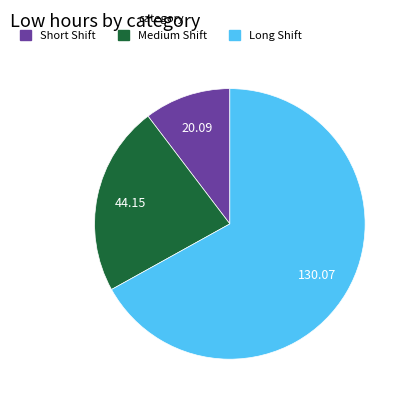

Is there a majority slice in this chart?

Yes